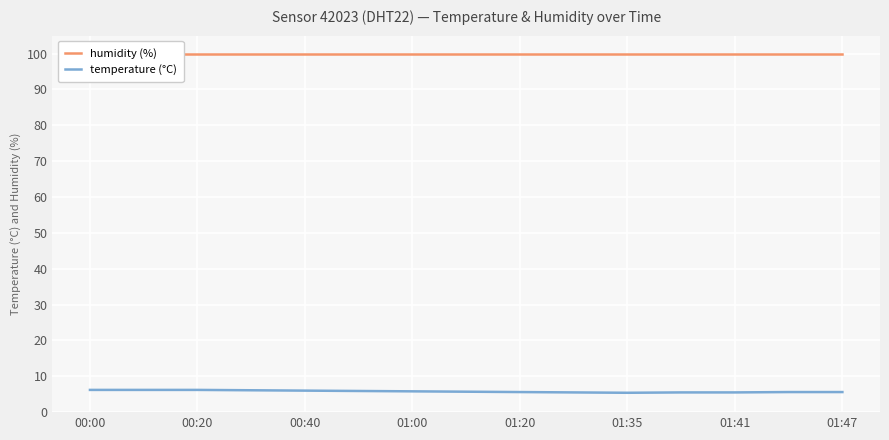

True or false: temperature has more than 0 interior local peaks.

False